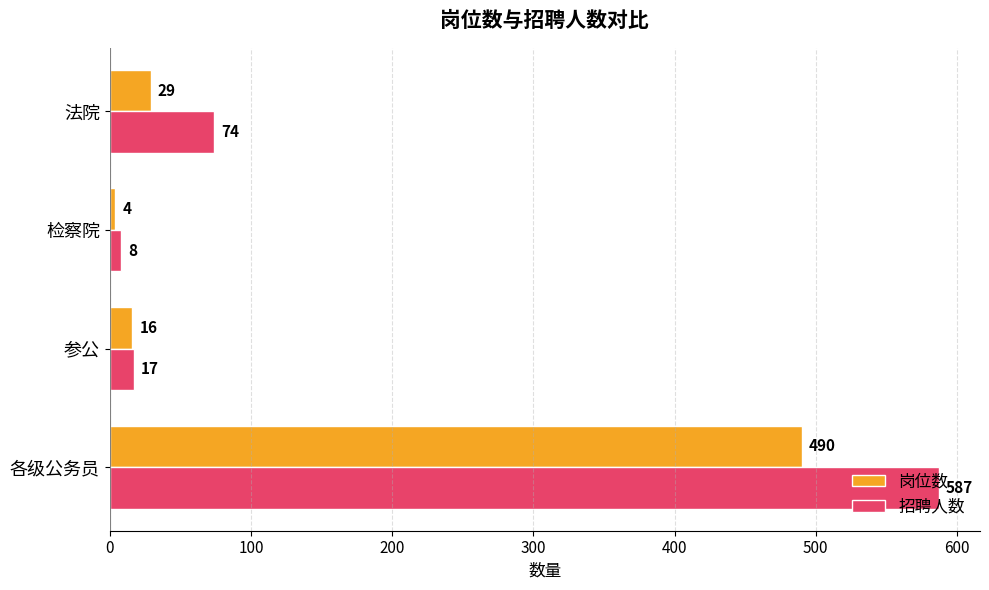

Rank the series by their average value, from highest to lowest.

招聘人数, 岗位数